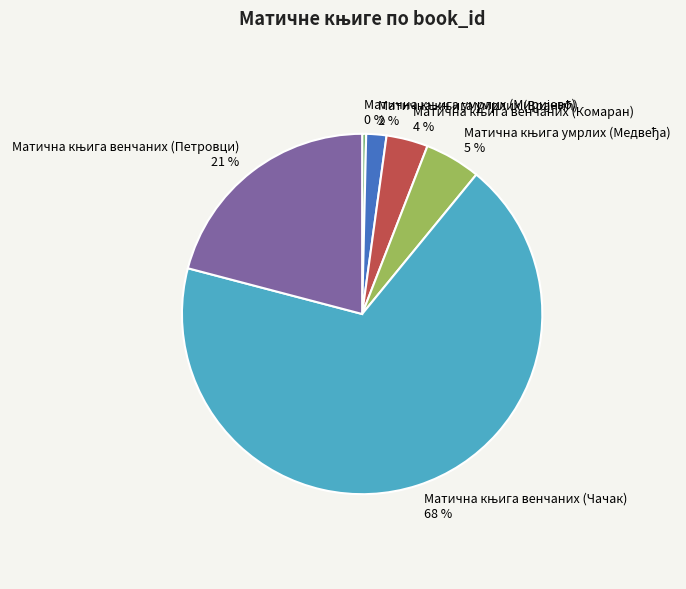

Count the number of slices in the pie.

6